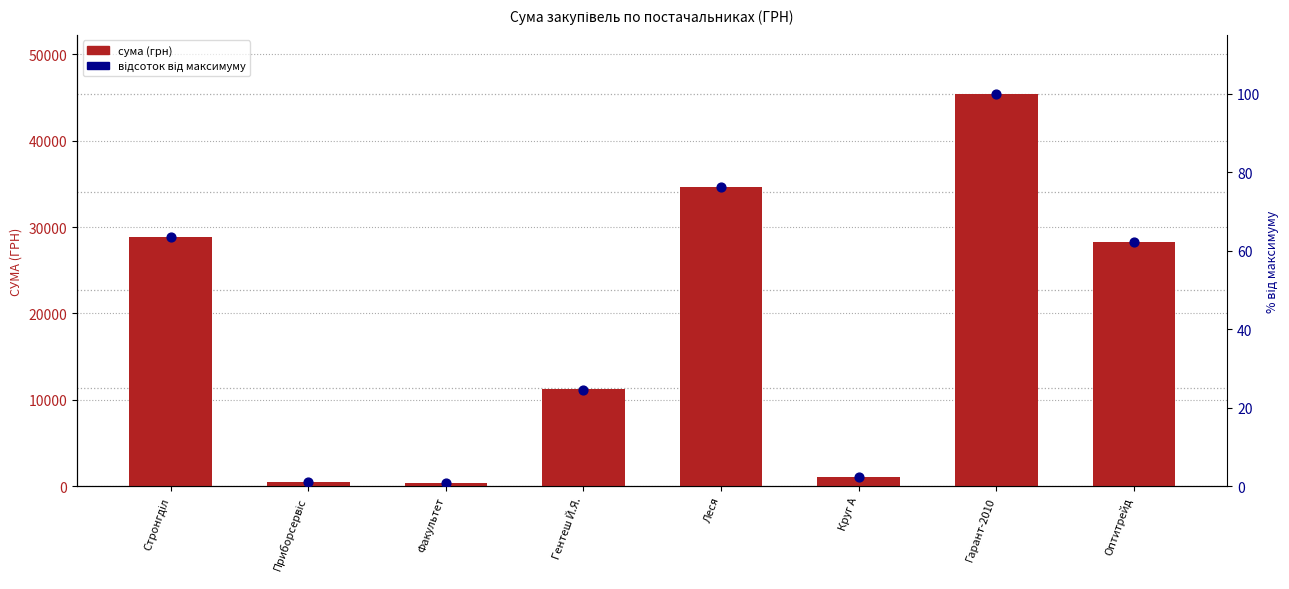

Which series reaches the minimum Y coordinate?

відсоток від макс.